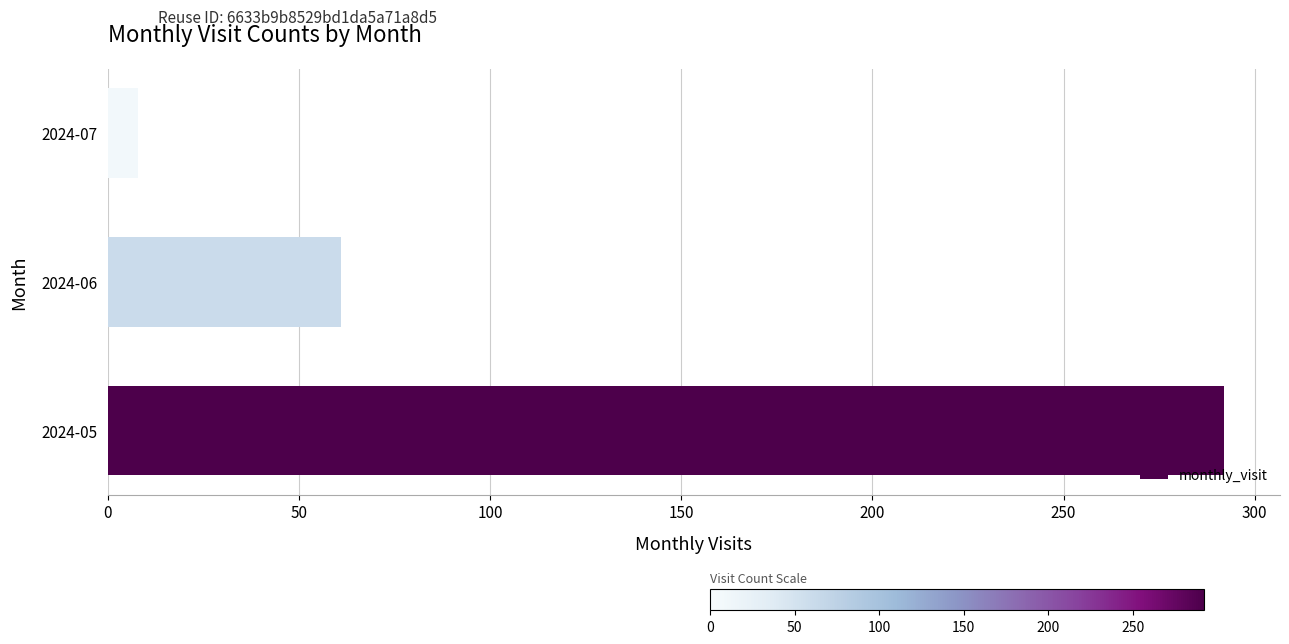

What is the average value?

120